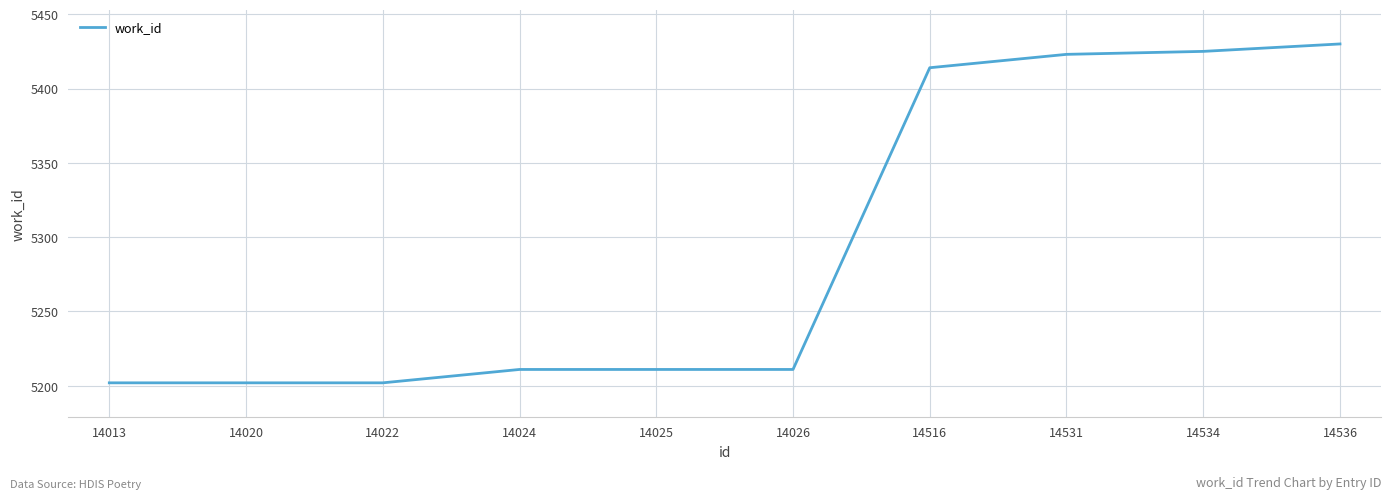

Reading right to left, transcribe all the data shown in this chart.

14536=5430	14534=5425	14531=5423	14516=5414	14026=5211	14025=5211	14024=5211	14022=5202	14020=5202	14013=5202